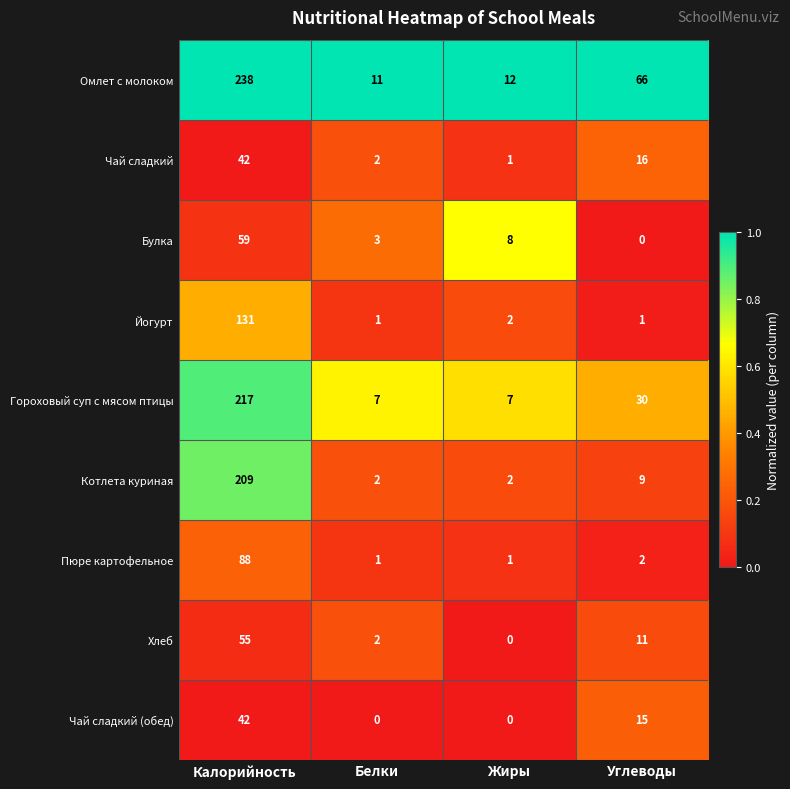

At Углеводы, list the series in order from smallest to largest.

Булка, Йогурт, Пюре картофельное, Котлета куриная, Хлеб, Чай сладкий (обед), Чай сладкий, Гороховый суп с мясом птицы, Омлет с молоком